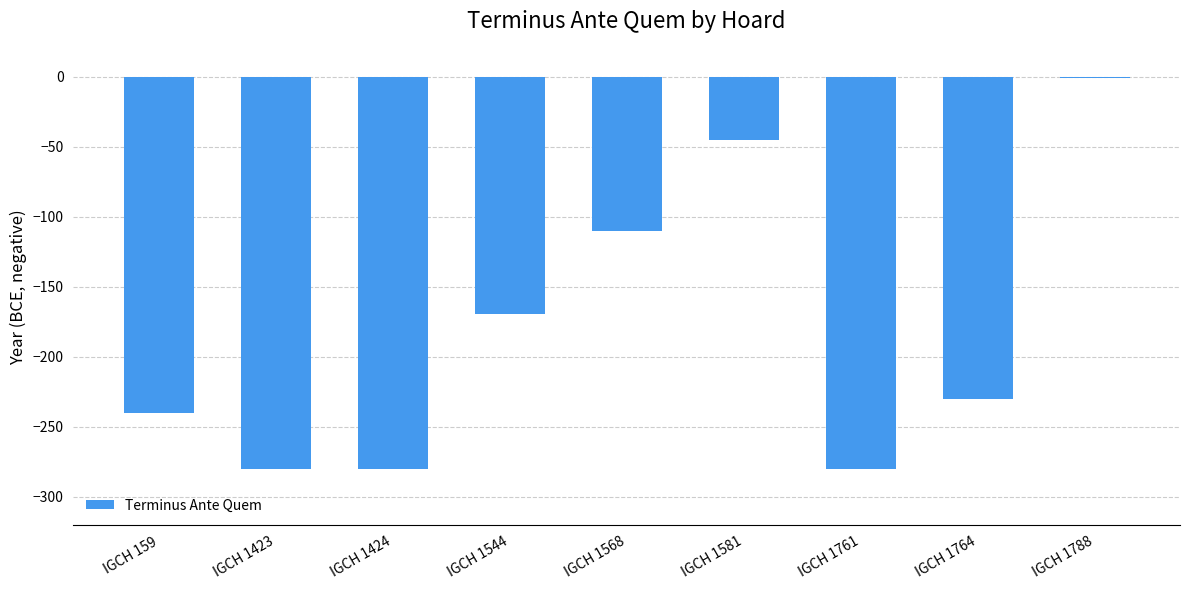

What is the sum of the values at IGCH 1568 and IGCH 1764?

-340